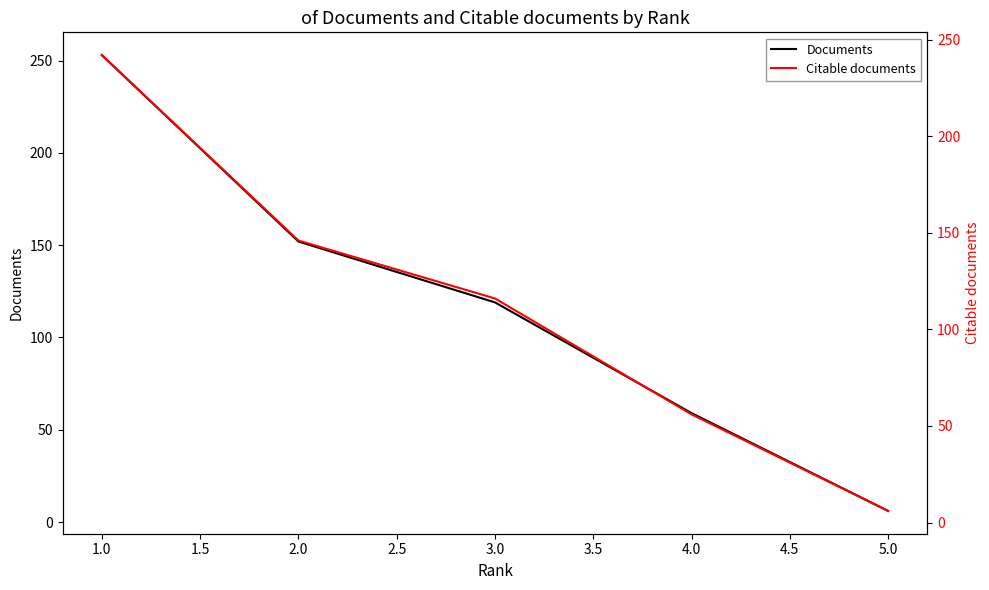

Reading right to left, what are all the values shown in this chart?

Documents: 6	59	119	152	253
Citable documents: 6	56	116	146	242